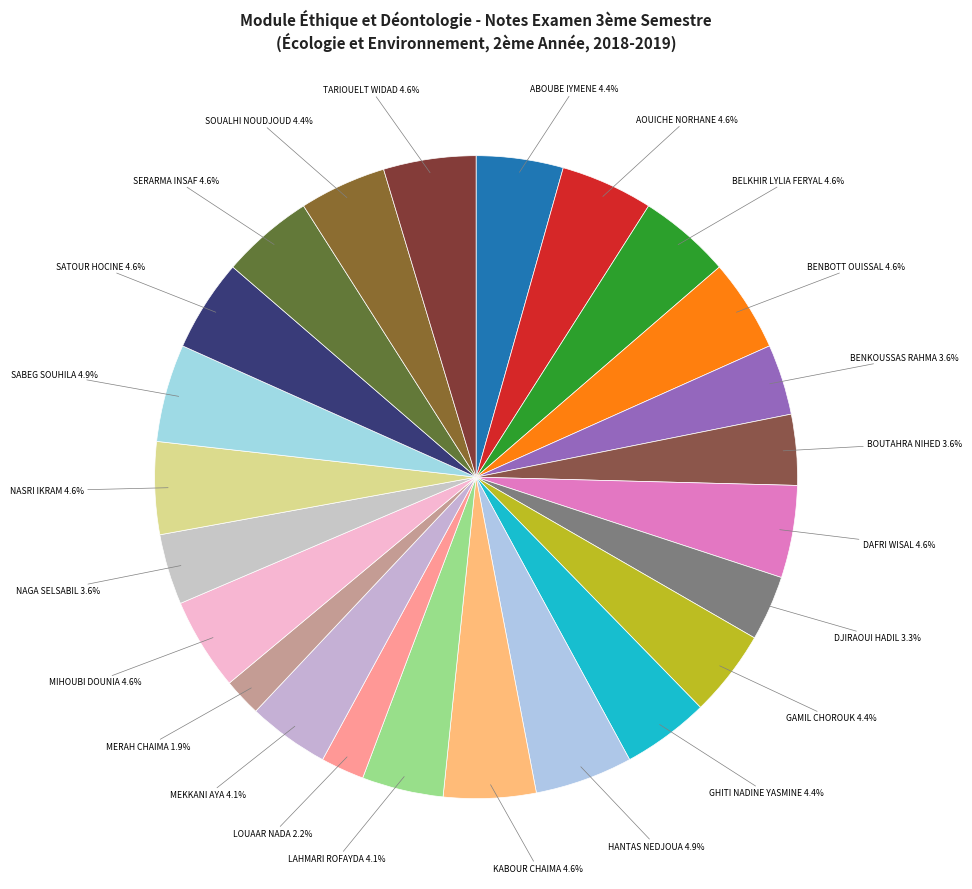

Rank the categories by value from highest to lowest.

HANTAS NEDJOUA, SABEG SOUHILA, AOUICHE NORHANE, BELKHIR LYLIA FERYAL, BENBOTT OUISSAL, DAFRI WISAL, KABOUR CHAIMA, MIHOUBI DOUNIA, NASRI IKRAM, SATOUR HOCINE, SERARMA INSAF, TARIOUELT WIDAD, ABOUBE IYMENE, GAMIL CHOROUK, GHITI NADINE YASMINE, SOUALHI NOUDJOUD, LAHMARI ROFAYDA, MEKKANI AYA, BENKOUSSAS RAHMA, BOUTAHRA NIHED, NAGA SELSABIL, DJIRAOUI HADIL, LOUAAR NADA, MERAH CHAIMA